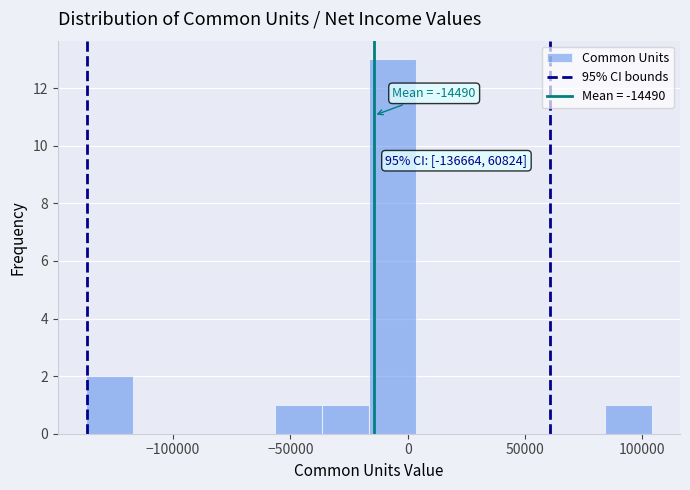

Over which range of the x-axis is the bar tallest?

-15000 to 5000